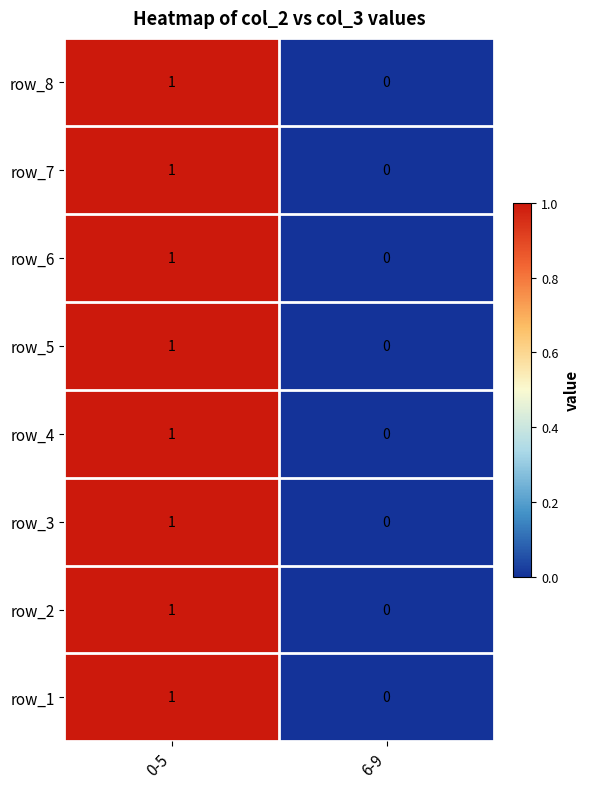

At which category does the chart reach its minimum across all series?

6-9